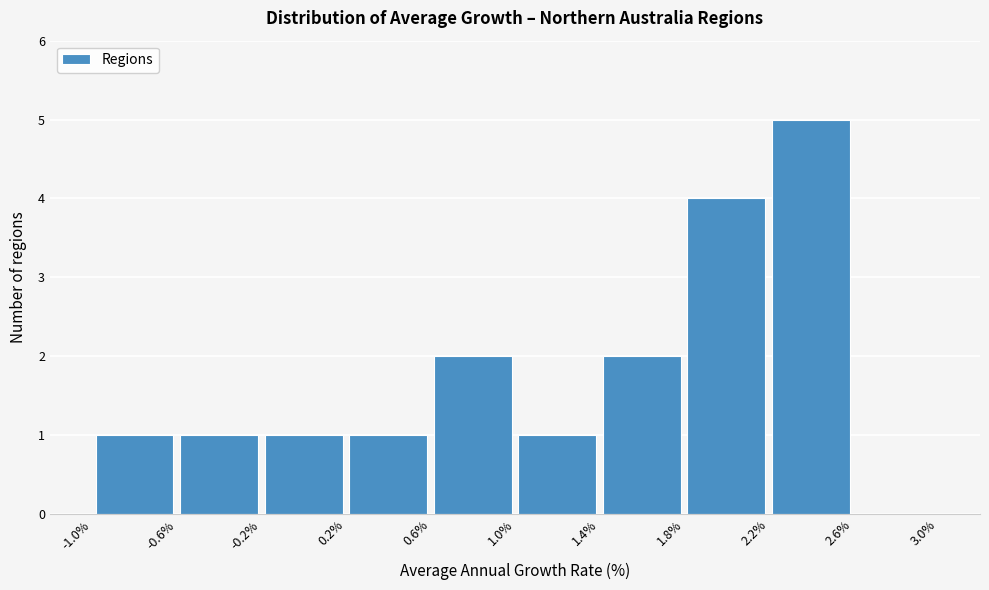

Which range on the x-axis has the tallest bar?

2.2% to 2.6%